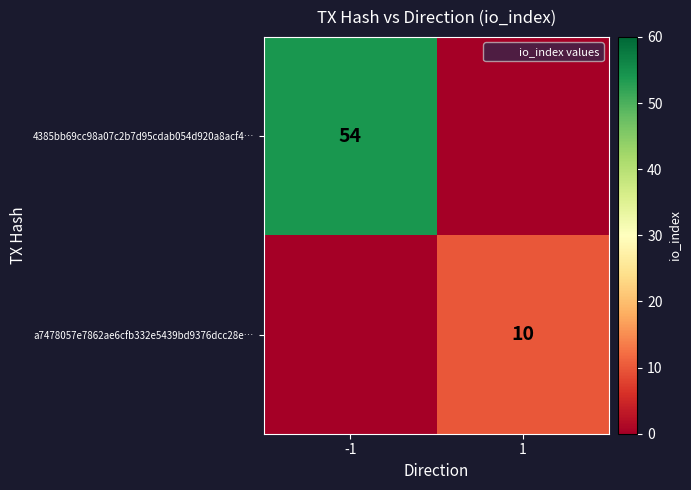

Is it true that 4385bb69cc98a07c2b7d95cdab054d920a8acf4… equals 54 at -1?

True